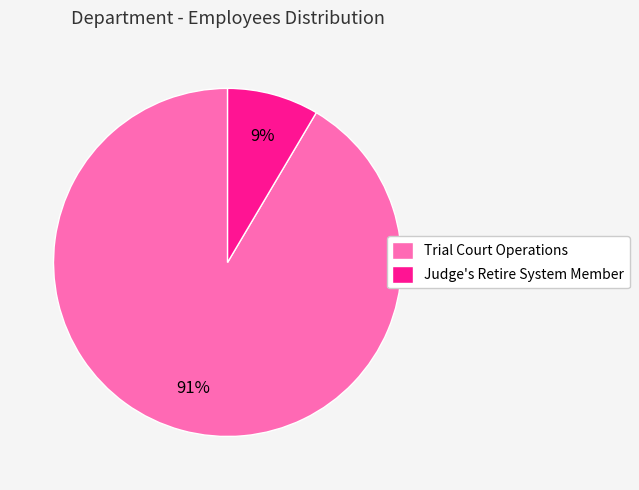

How many segments does this pie chart have?

2